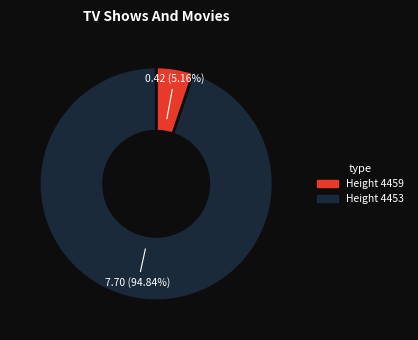

Is there any slice that represents more than half of the pie?

Yes